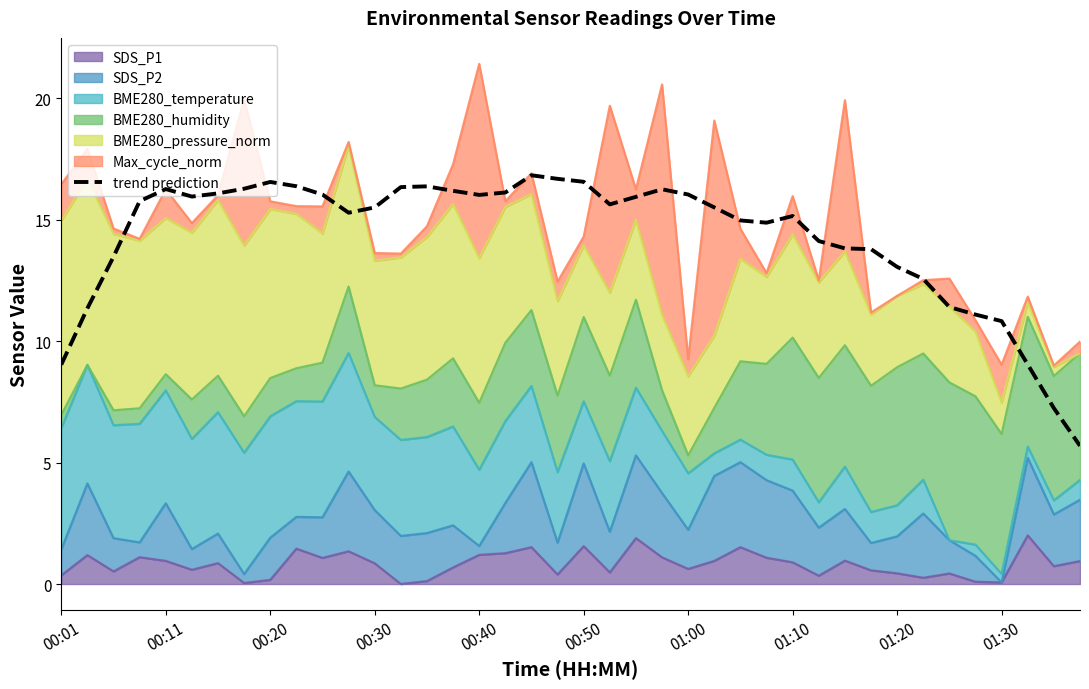

How many data points does each series have?

40